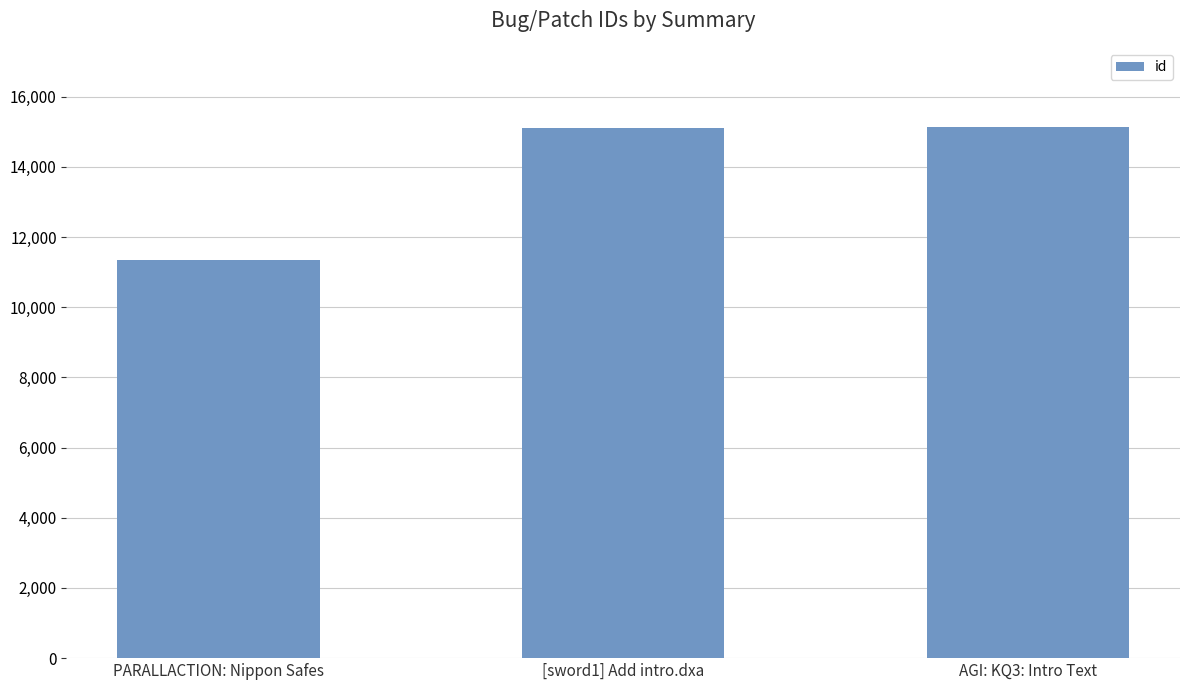

What is the minimum value shown in the chart?

11355